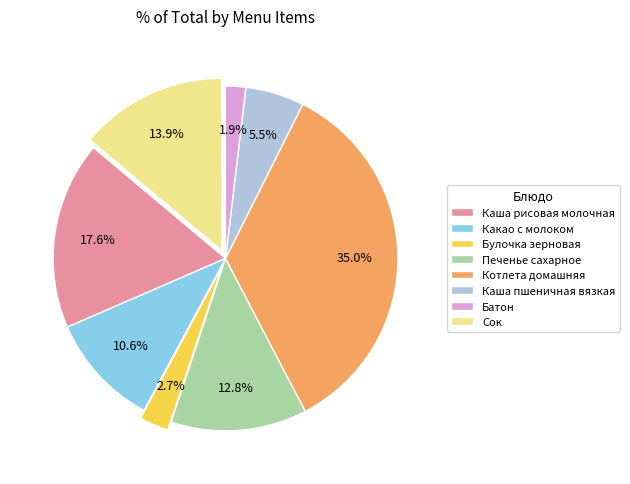

Count the number of slices in the pie.

8